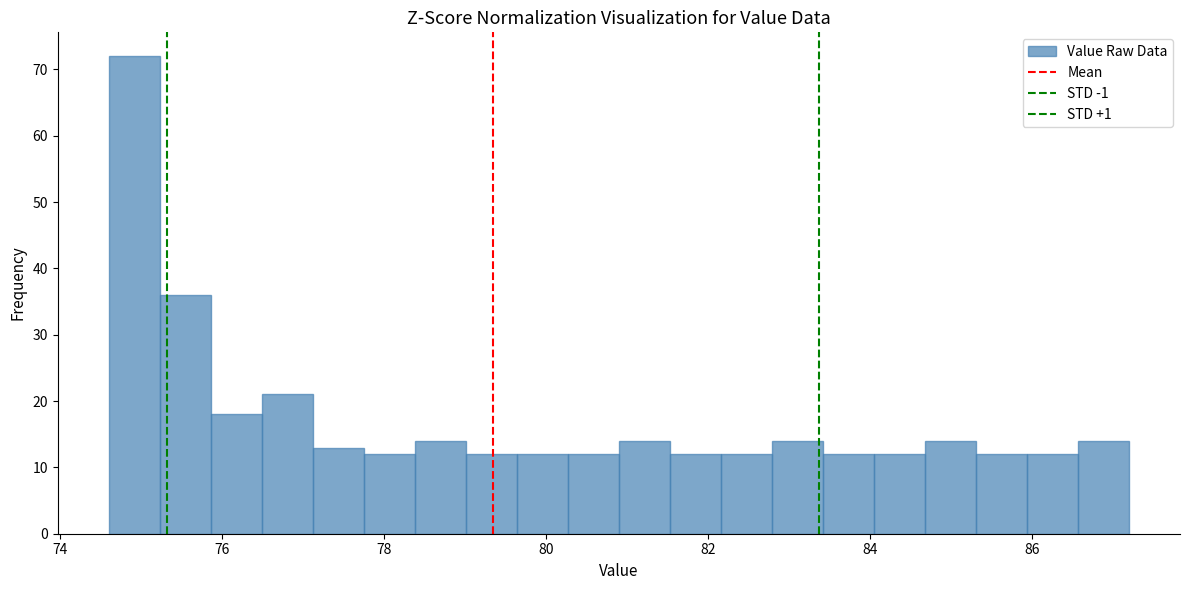

Around what value on the x-axis is the tallest bar? Give the approximate position of its centre, as read against the axis.

75.0